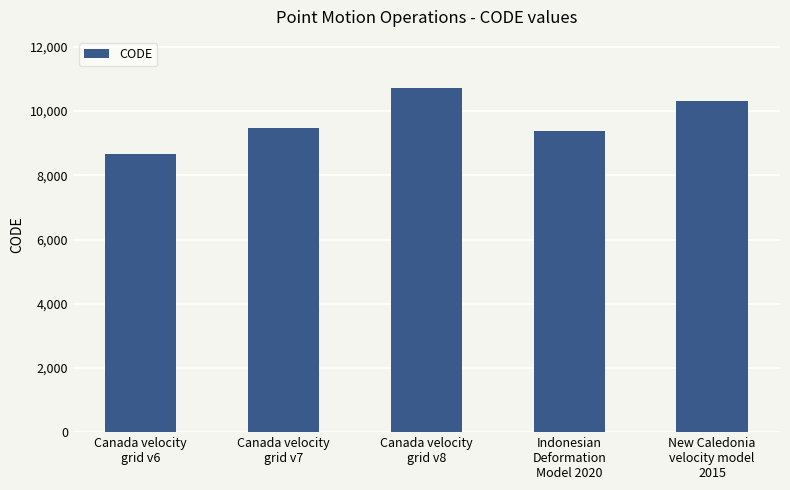

List the labels in order of value, largest first.

Canada velocity
grid v8, New Caledonia
velocity model
2015, Canada velocity
grid v7, Indonesian
Deformation
Model 2020, Canada velocity
grid v6